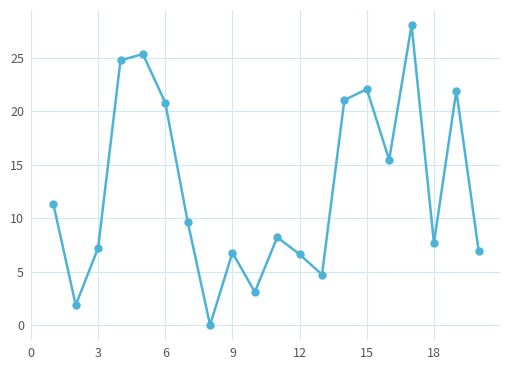

What is the maximum value shown in the chart?

28.1